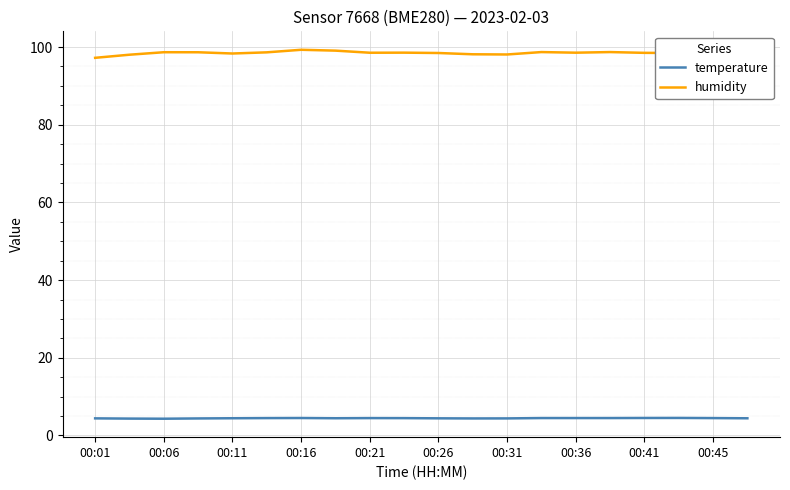

Which series has the largest total across all categories?

humidity